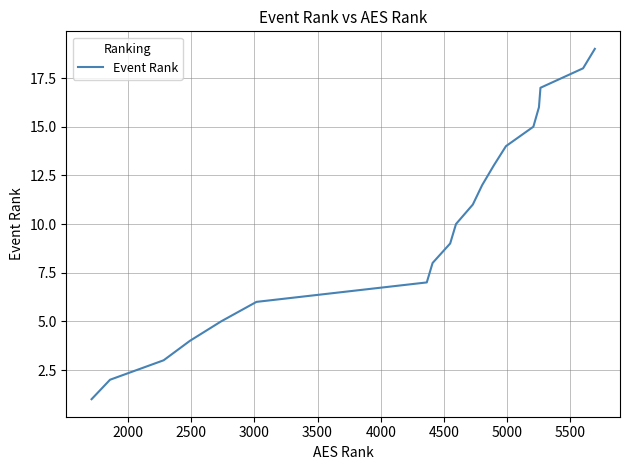

What is the maximum value shown in the chart?

19